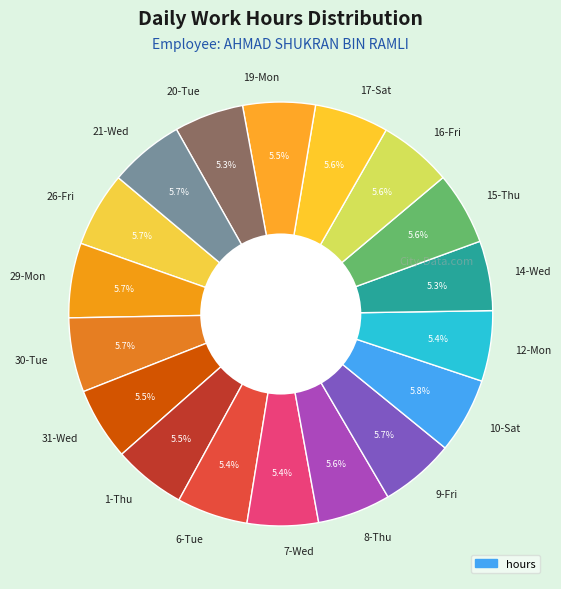

What is the ratio of the value at 8-Thu to the value at 12-Mon?

1.0